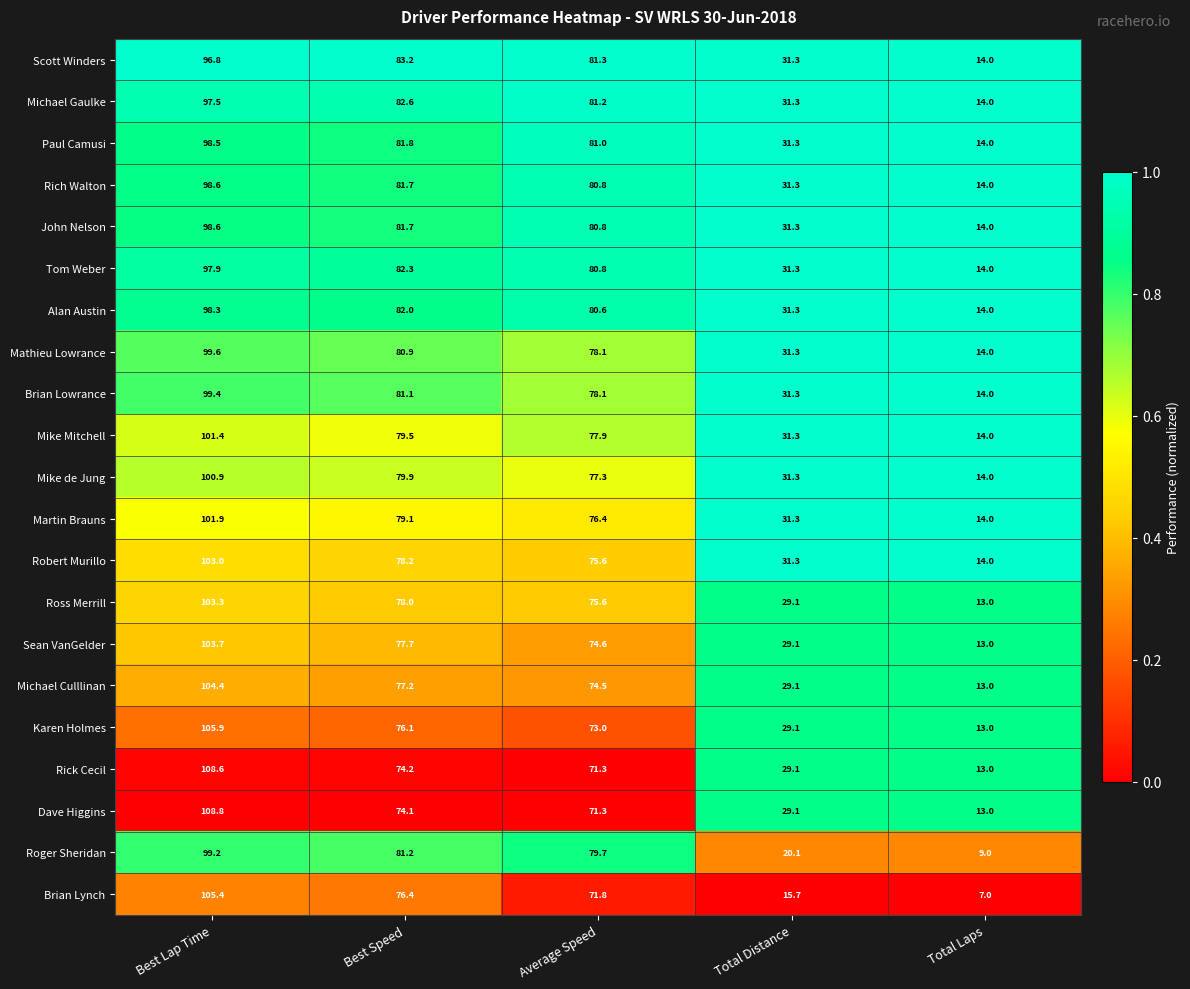

Is it true that Martin Brauns equals 38.7 at Best Lap Time?

False